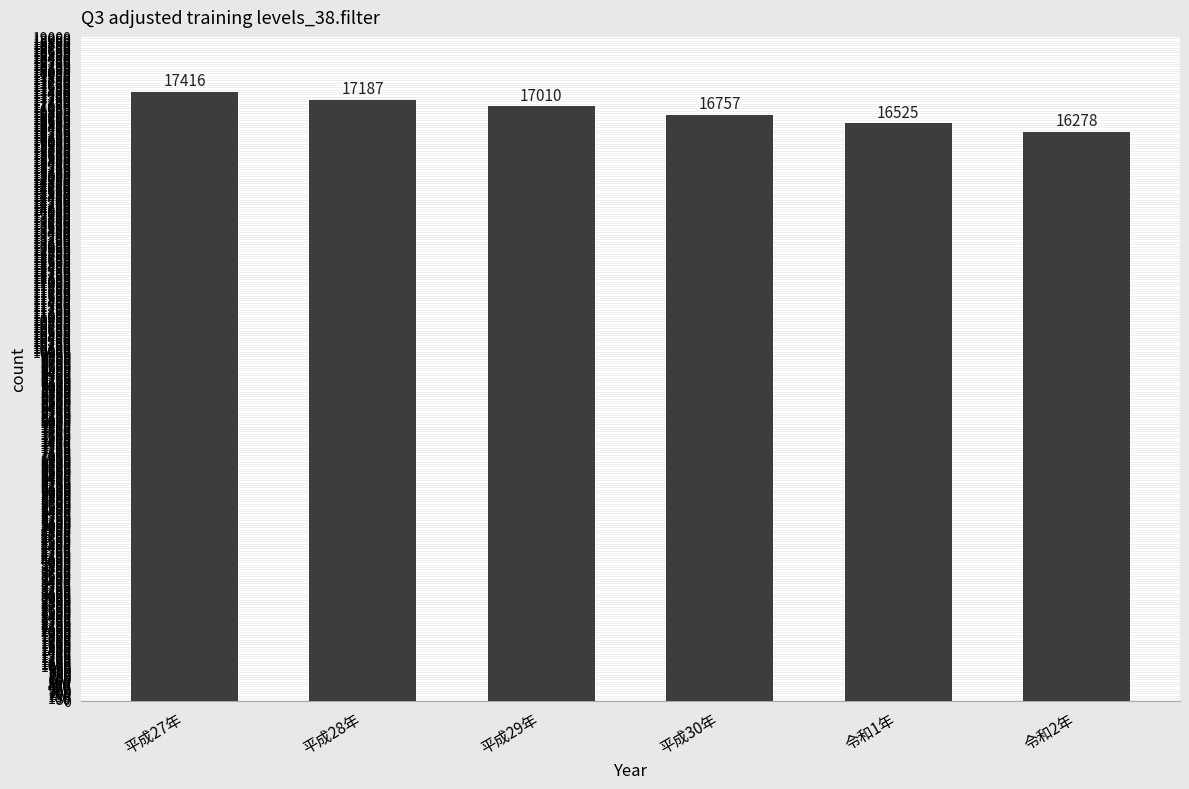

Rank the categories by value from lowest to highest.

令和2年, 令和1年, 平成30年, 平成29年, 平成28年, 平成27年